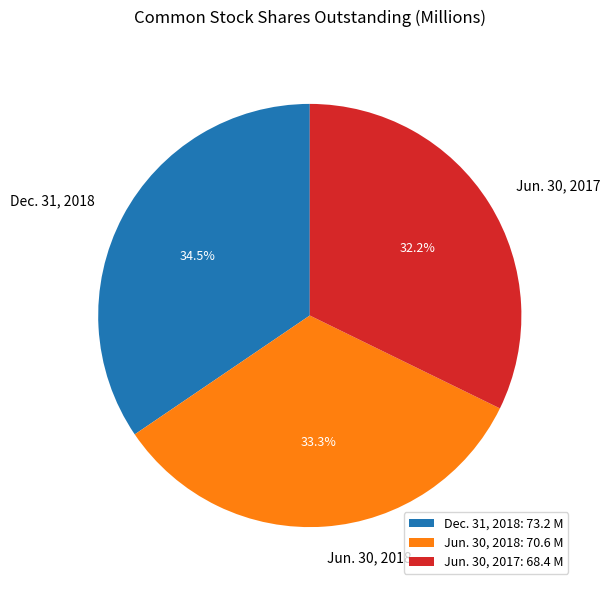

How many segments does this pie chart have?

3